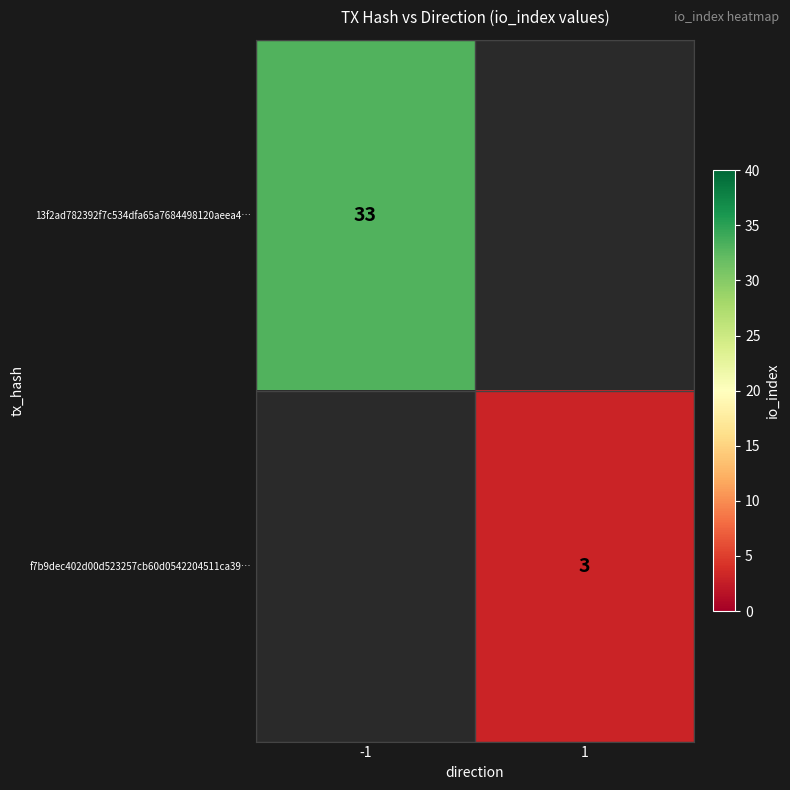

What is the maximum value shown in the chart?

33.0